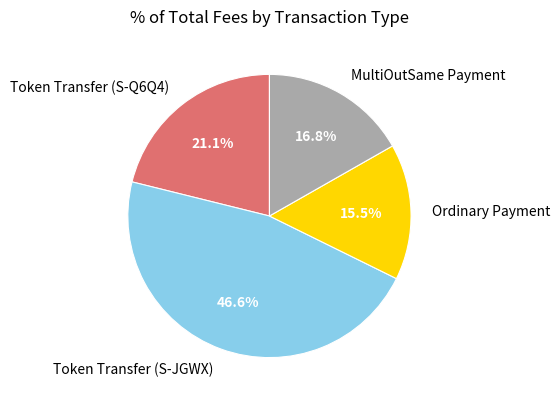

What is the smallest slice in the pie chart?

Ordinary Payment